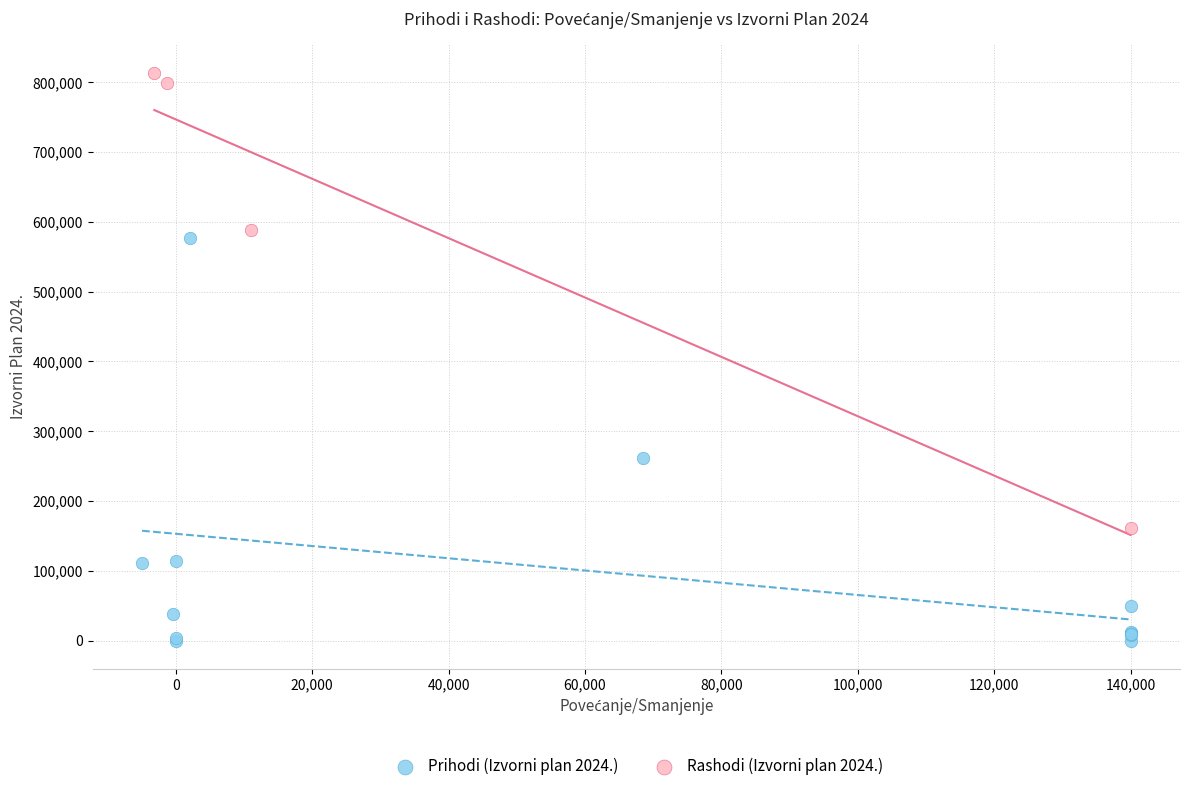

Which series contains the highest Y value?

Rashodi (Izvorni plan 2024.)